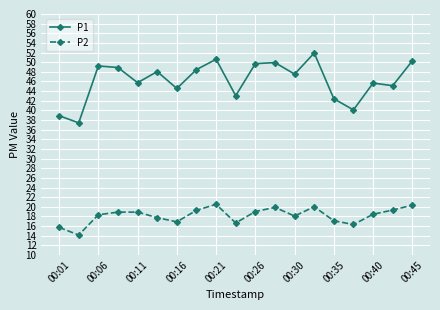

What is the lowest value of the P1 series?

37.4